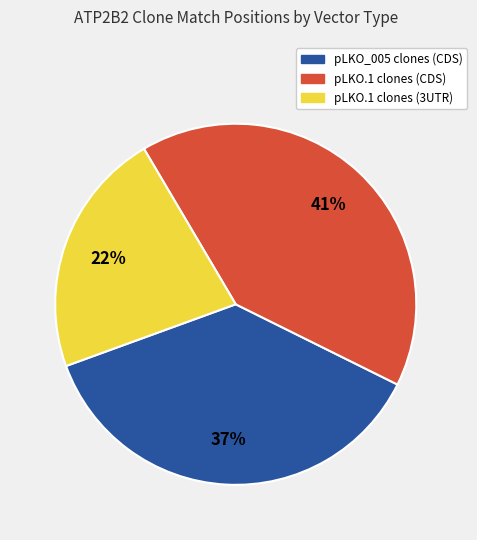

To the nearest percent, what portion does pLKO_005 clones (CDS) represent?

37%